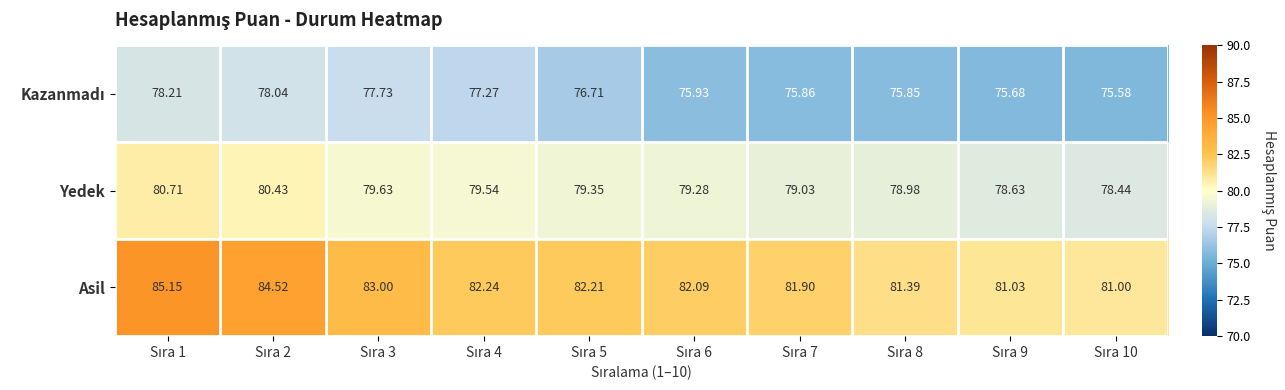

Which series has the largest total across all categories?

Asil